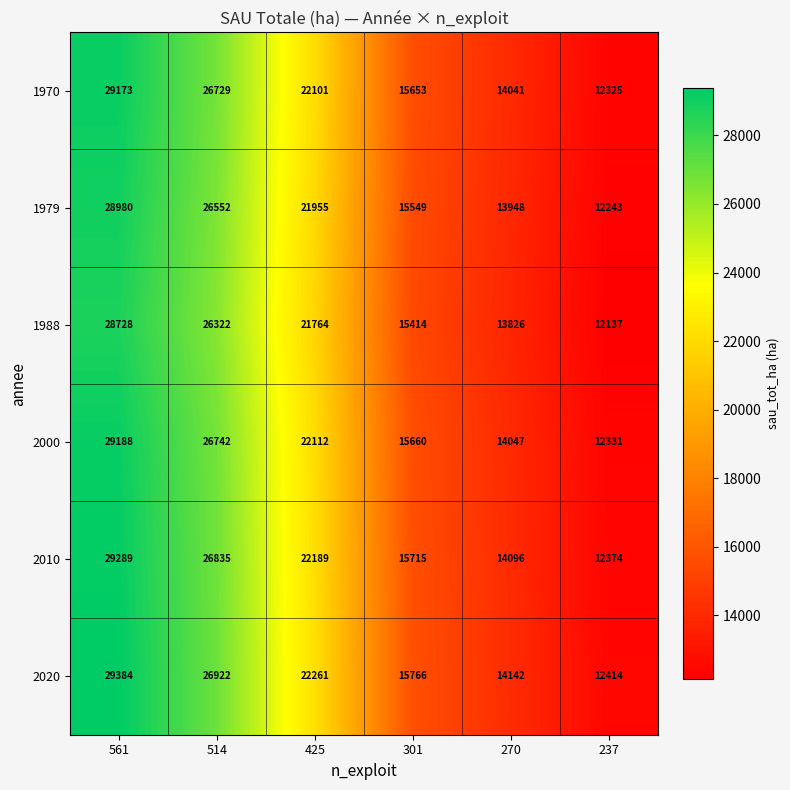

What is the difference between the highest and lowest values at 301?

352